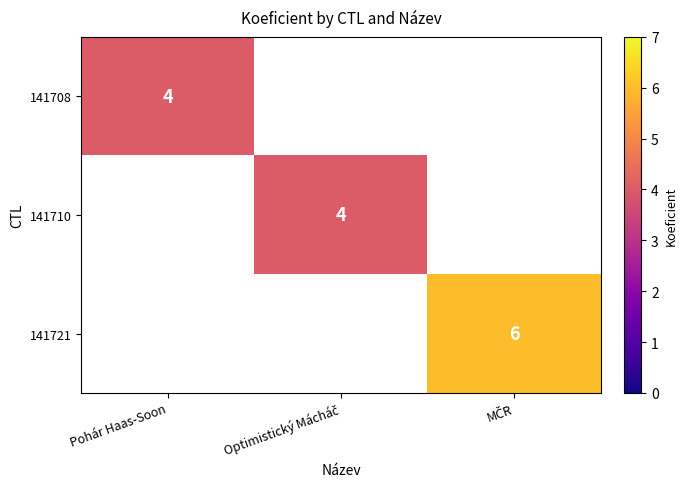

True or false: 141708 has a value of 7 at Pohár Haas-Soon.

False